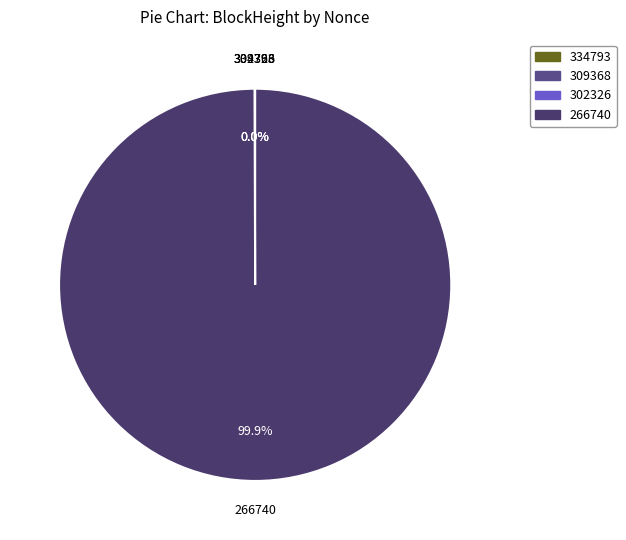

Rank the categories by value from highest to lowest.

266740, 334793, 309368, 302326